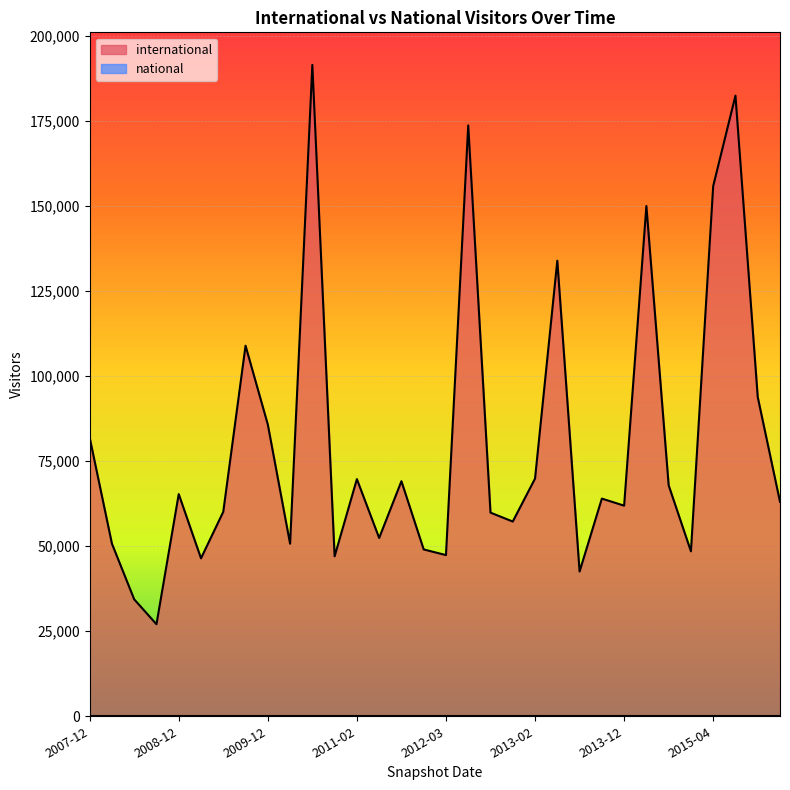

Where is the first local maximum?

2008-12